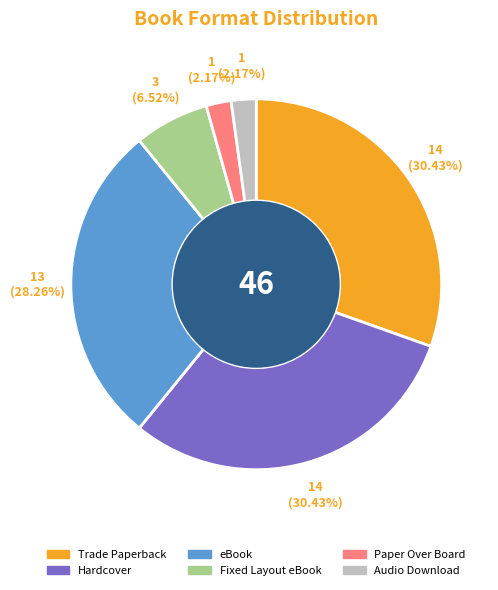

Does any single category account for the majority?

No